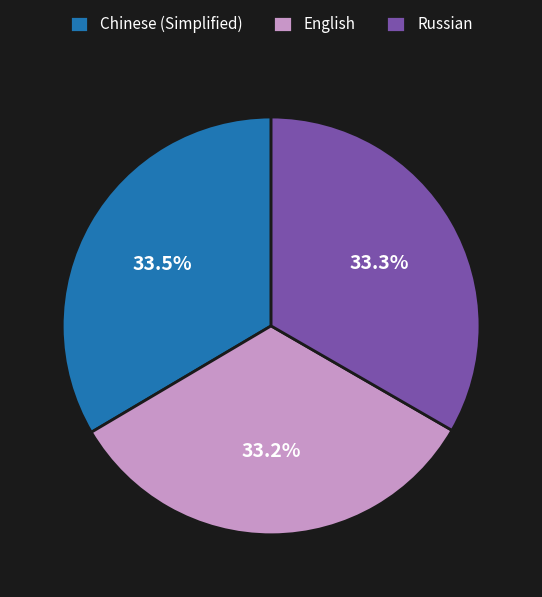

What portion of the pie excludes Russian?

66.7%